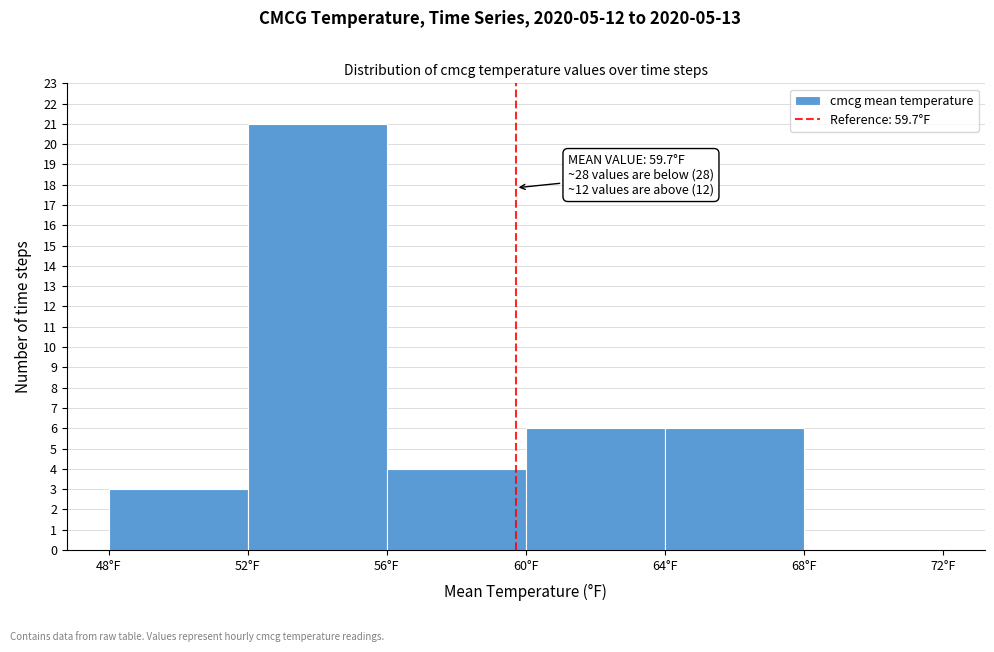

Over which range of the x-axis is the bar tallest?

52 to 56